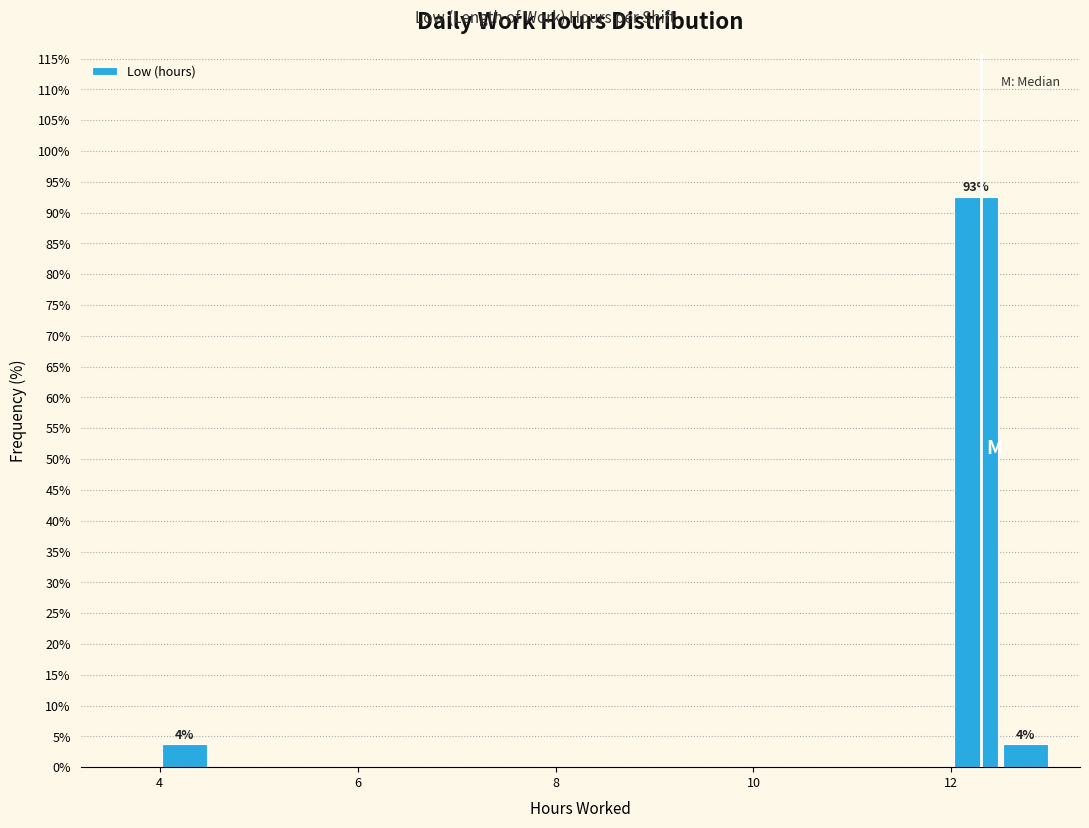

Read against the x-axis, roughly where is the centre of the tallest bar?

12.2